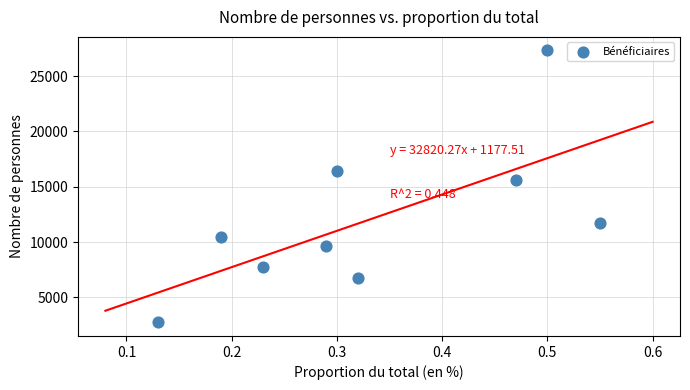

What is the range of Y values (max minus min)?

24563